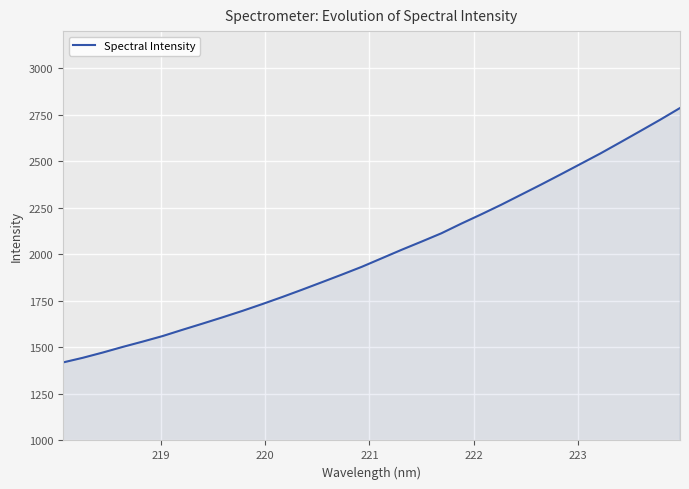

Does the chart display data point markers on the line(s)?

No